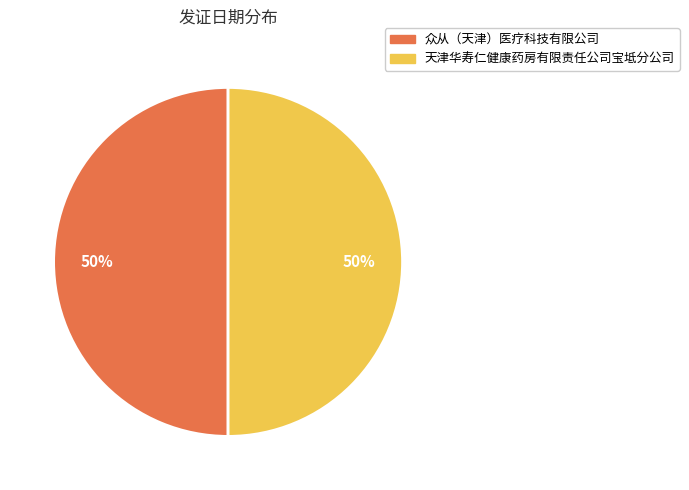

To the nearest percent, what percentage of the pie is 众从（天津）医疗科技有限公司?

50%